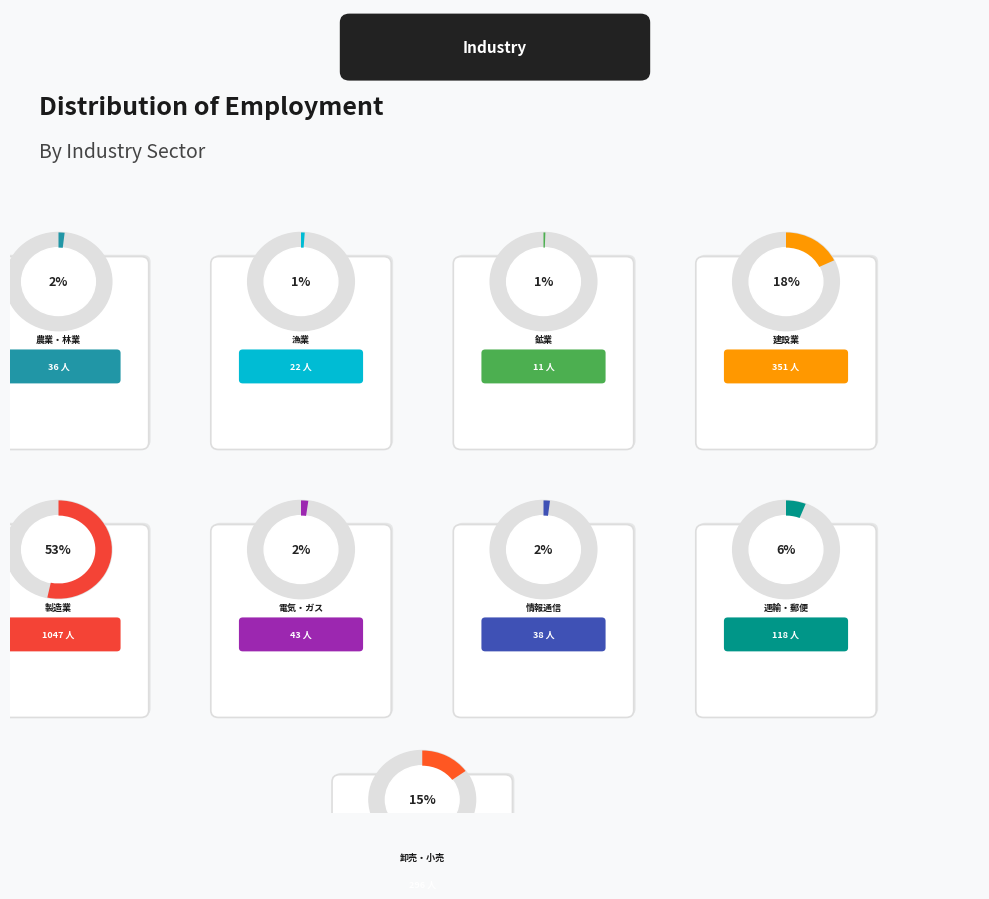

Do 電気･ガス･熱供給･水道業 and 鉱業･採石業･砂利採取業 together represent more than half of the pie?

No